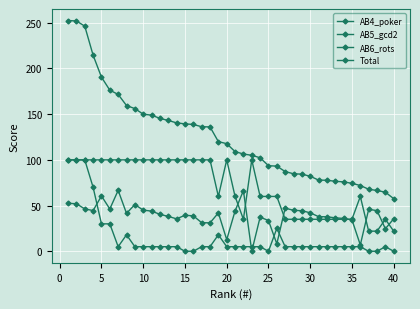

Which series has the largest total across all categories?

Total